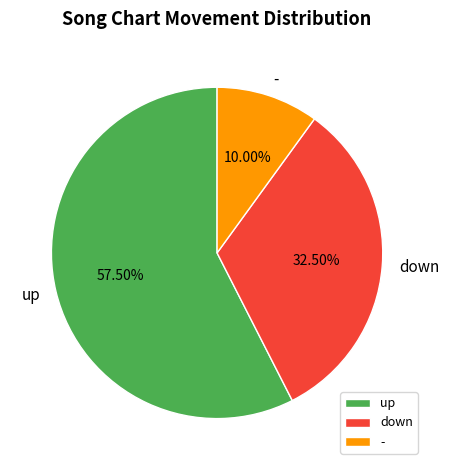

To the nearest percent, what portion does - represent?

10%